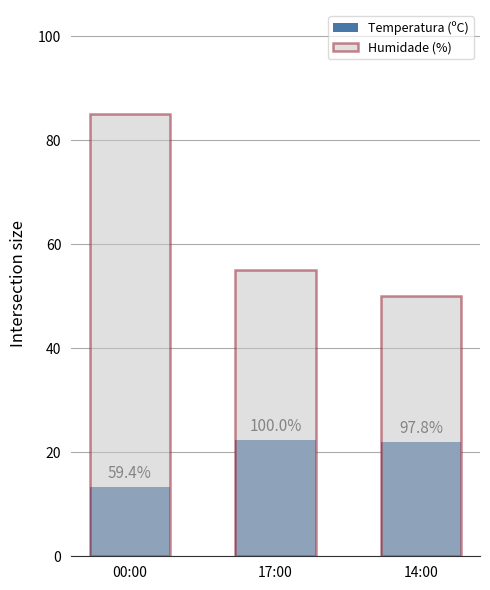

Which category has the highest value in the Humidade (%) series?

00:00